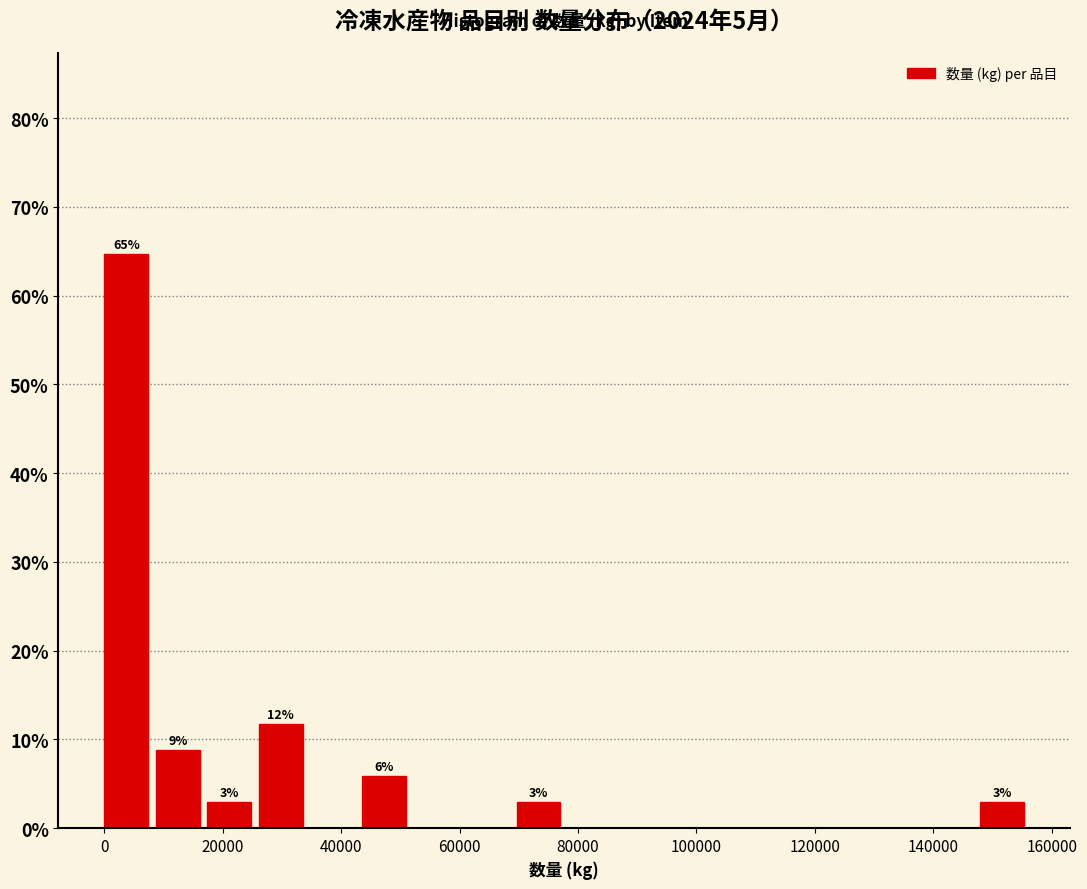

Which range on the x-axis has the tallest bar?

0 to 8000